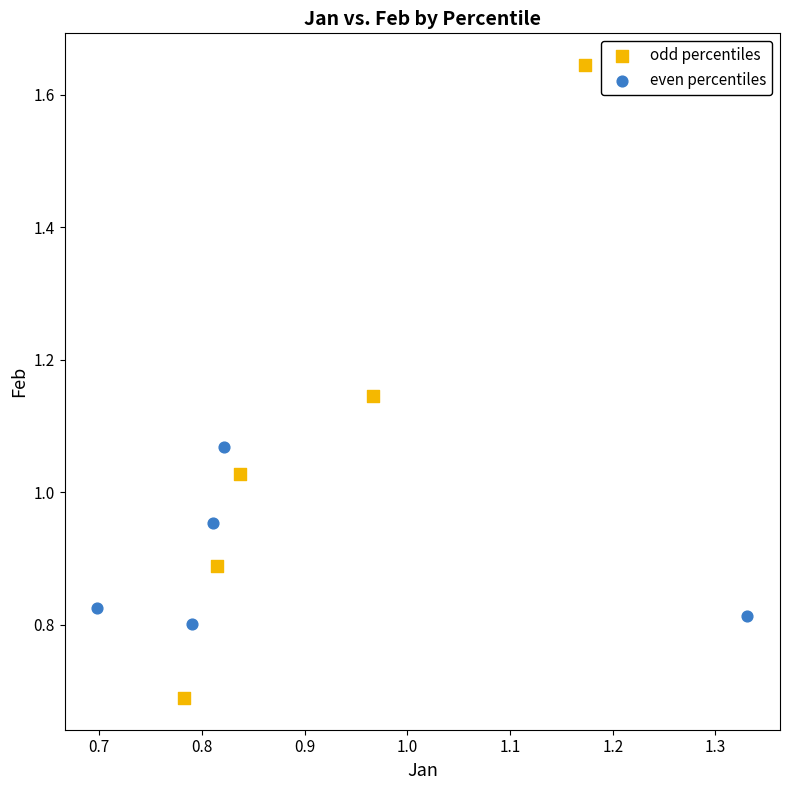

Which series has the largest Y range (max minus min)?

odd percentiles